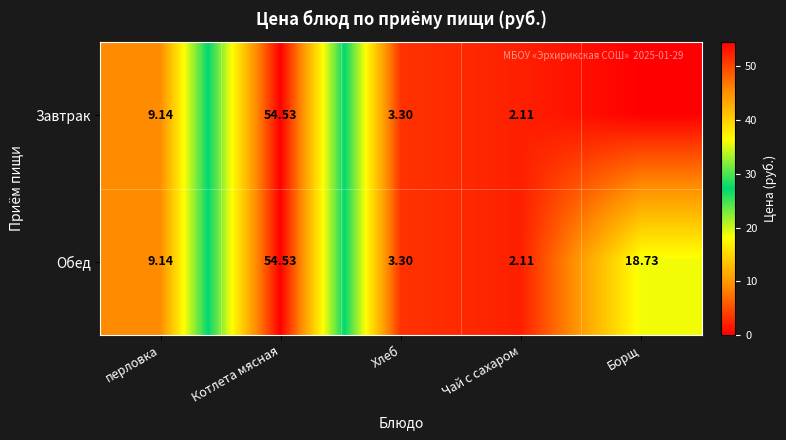

How many data points in Обед are less than 9?

2